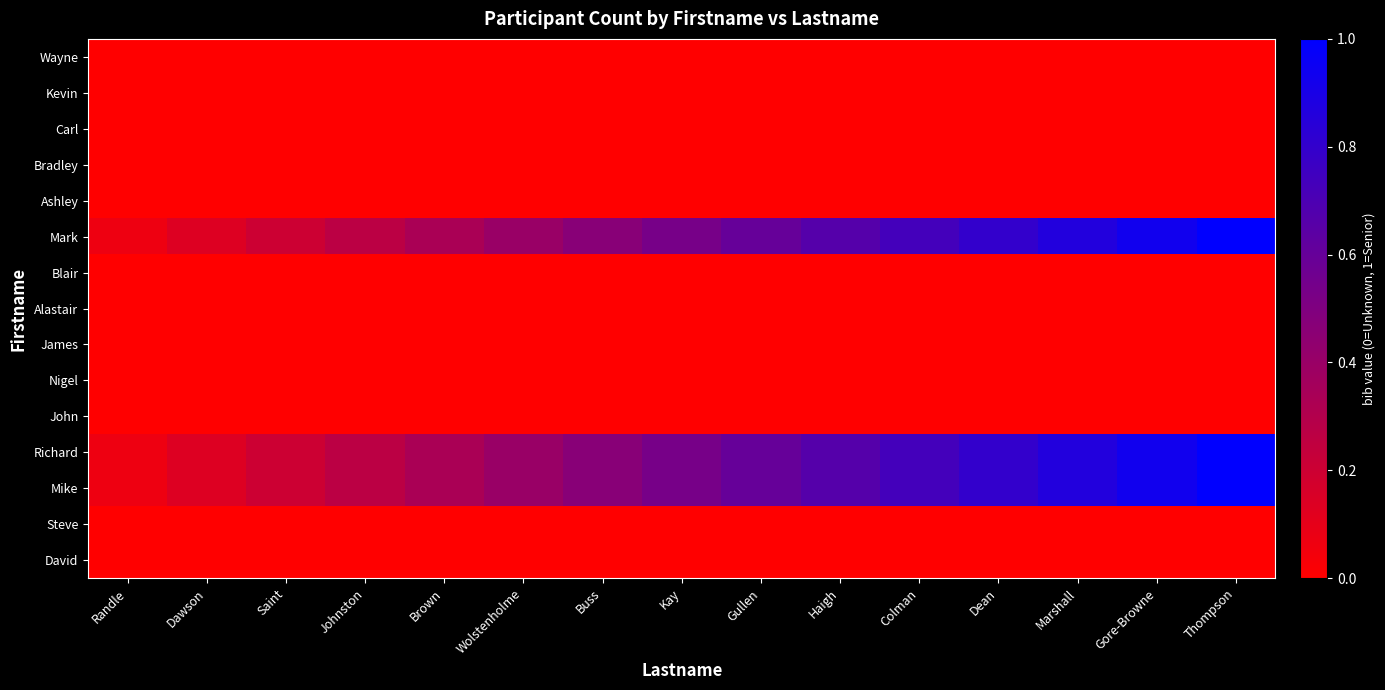

Reading left to right, extract all data points from this chart.

Wayne: Randle=0.0	Dawson=0.0	Saint=0.0	Johnston=0.0	Brown=0.0	Wolstenholme=0.0	Buss=0.0	Kay=0.0	Gullen=0.0	Haigh=0.0	Colman=0.0	Dean=0.0	Marshall=0.0	Gore-Browne=0.0	Thompson=0.0
Kevin: Randle=0.0	Dawson=0.0	Saint=0.0	Johnston=0.0	Brown=0.0	Wolstenholme=0.0	Buss=0.0	Kay=0.0	Gullen=0.0	Haigh=0.0	Colman=0.0	Dean=0.0	Marshall=0.0	Gore-Browne=0.0	Thompson=0.0
Carl: Randle=0.0	Dawson=0.0	Saint=0.0	Johnston=0.0	Brown=0.0	Wolstenholme=0.0	Buss=0.0	Kay=0.0	Gullen=0.0	Haigh=0.0	Colman=0.0	Dean=0.0	Marshall=0.0	Gore-Browne=0.0	Thompson=0.0
Bradley: Randle=0.0	Dawson=0.0	Saint=0.0	Johnston=0.0	Brown=0.0	Wolstenholme=0.0	Buss=0.0	Kay=0.0	Gullen=0.0	Haigh=0.0	Colman=0.0	Dean=0.0	Marshall=0.0	Gore-Browne=0.0	Thompson=0.0
Ashley: Randle=0.0	Dawson=0.0	Saint=0.0	Johnston=0.0	Brown=0.0	Wolstenholme=0.0	Buss=0.0	Kay=0.0	Gullen=0.0	Haigh=0.0	Colman=0.0	Dean=0.0	Marshall=0.0	Gore-Browne=0.0	Thompson=0.0
Mark: Randle=0.1	Dawson=0.1	Saint=0.2	Johnston=0.3	Brown=0.3	Wolstenholme=0.4	Buss=0.5	Kay=0.5	Gullen=0.6	Haigh=0.7	Colman=0.7	Dean=0.8	Marshall=0.9	Gore-Browne=0.9	Thompson=1.0
Blair: Randle=0.0	Dawson=0.0	Saint=0.0	Johnston=0.0	Brown=0.0	Wolstenholme=0.0	Buss=0.0	Kay=0.0	Gullen=0.0	Haigh=0.0	Colman=0.0	Dean=0.0	Marshall=0.0	Gore-Browne=0.0	Thompson=0.0
Alastair: Randle=0.0	Dawson=0.0	Saint=0.0	Johnston=0.0	Brown=0.0	Wolstenholme=0.0	Buss=0.0	Kay=0.0	Gullen=0.0	Haigh=0.0	Colman=0.0	Dean=0.0	Marshall=0.0	Gore-Browne=0.0	Thompson=0.0
James: Randle=0.0	Dawson=0.0	Saint=0.0	Johnston=0.0	Brown=0.0	Wolstenholme=0.0	Buss=0.0	Kay=0.0	Gullen=0.0	Haigh=0.0	Colman=0.0	Dean=0.0	Marshall=0.0	Gore-Browne=0.0	Thompson=0.0
Nigel: Randle=0.0	Dawson=0.0	Saint=0.0	Johnston=0.0	Brown=0.0	Wolstenholme=0.0	Buss=0.0	Kay=0.0	Gullen=0.0	Haigh=0.0	Colman=0.0	Dean=0.0	Marshall=0.0	Gore-Browne=0.0	Thompson=0.0
John: Randle=0.0	Dawson=0.0	Saint=0.0	Johnston=0.0	Brown=0.0	Wolstenholme=0.0	Buss=0.0	Kay=0.0	Gullen=0.0	Haigh=0.0	Colman=0.0	Dean=0.0	Marshall=0.0	Gore-Browne=0.0	Thompson=0.0
Richard: Randle=0.1	Dawson=0.1	Saint=0.2	Johnston=0.3	Brown=0.3	Wolstenholme=0.4	Buss=0.5	Kay=0.5	Gullen=0.6	Haigh=0.7	Colman=0.7	Dean=0.8	Marshall=0.9	Gore-Browne=0.9	Thompson=1.0
Mike: Randle=0.1	Dawson=0.1	Saint=0.2	Johnston=0.3	Brown=0.3	Wolstenholme=0.4	Buss=0.5	Kay=0.5	Gullen=0.6	Haigh=0.7	Colman=0.7	Dean=0.8	Marshall=0.9	Gore-Browne=0.9	Thompson=1.0
Steve: Randle=0.0	Dawson=0.0	Saint=0.0	Johnston=0.0	Brown=0.0	Wolstenholme=0.0	Buss=0.0	Kay=0.0	Gullen=0.0	Haigh=0.0	Colman=0.0	Dean=0.0	Marshall=0.0	Gore-Browne=0.0	Thompson=0.0
David: Randle=0.0	Dawson=0.0	Saint=0.0	Johnston=0.0	Brown=0.0	Wolstenholme=0.0	Buss=0.0	Kay=0.0	Gullen=0.0	Haigh=0.0	Colman=0.0	Dean=0.0	Marshall=0.0	Gore-Browne=0.0	Thompson=0.0